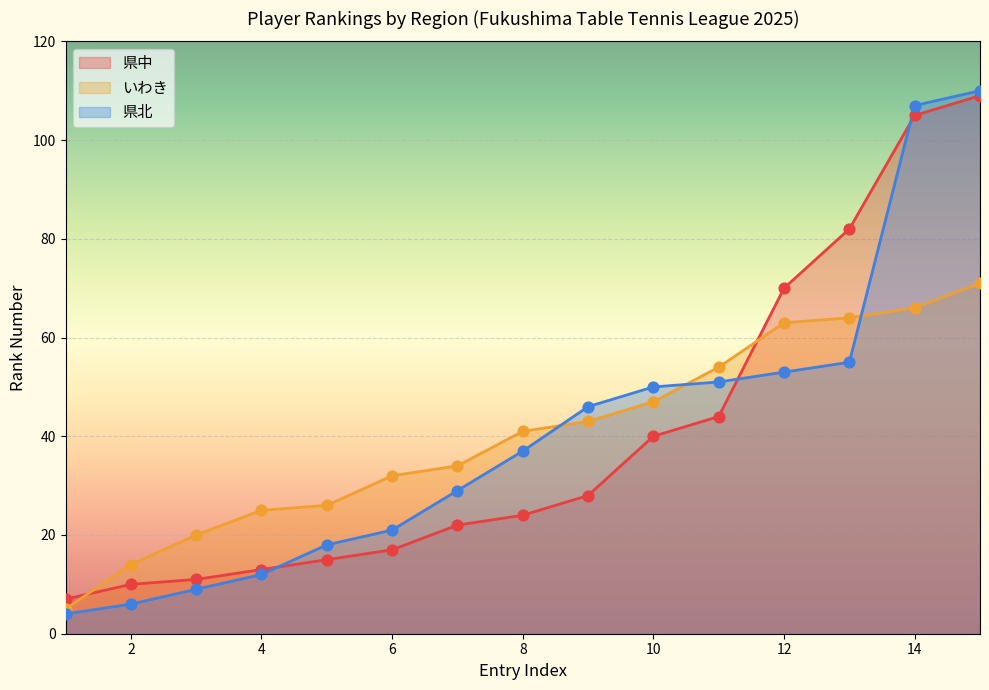

Is the value of 県北 at 14 greater than the value of 県中 at 5?

Yes